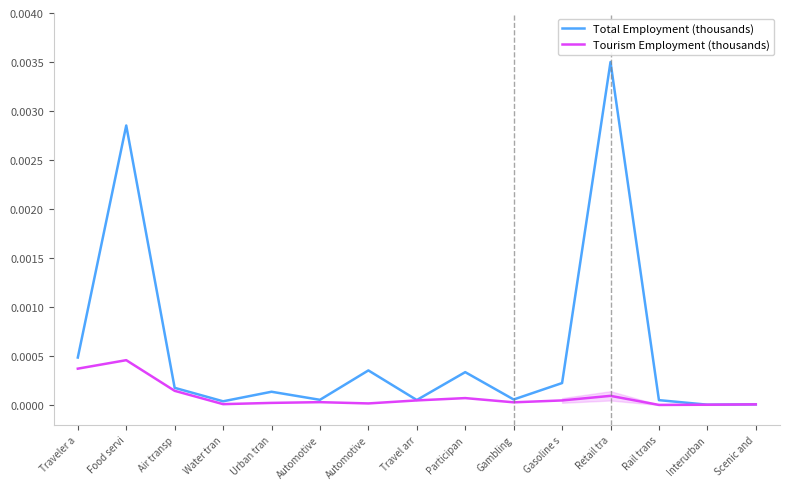

True or false: Total Employment (thousands) and Tourism Employment (thousands) cross at least once.

False